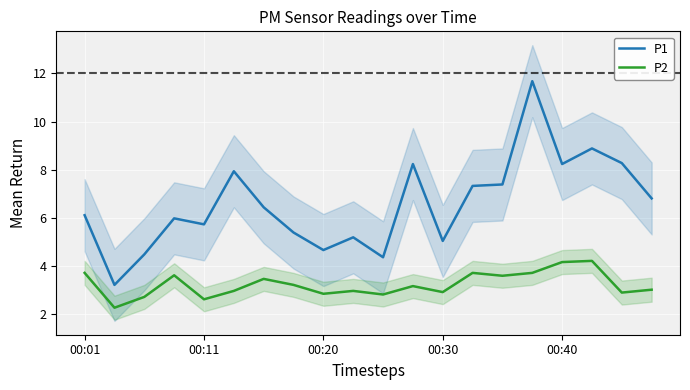

Reading left to right, transcribe all the data shown in this chart.

P1: 6.1	3.2	4.5	6.0	5.7	7.9	6.4	5.4	4.7	5.2	4.3	8.2	5.0	7.3	7.4	11.7	8.2	8.9	8.3	6.8
P2: 3.7	2.2	2.7	3.6	2.6	3.0	3.5	3.2	2.8	3.0	2.8	3.1	2.9	3.7	3.6	3.7	4.2	4.2	2.9	3.0